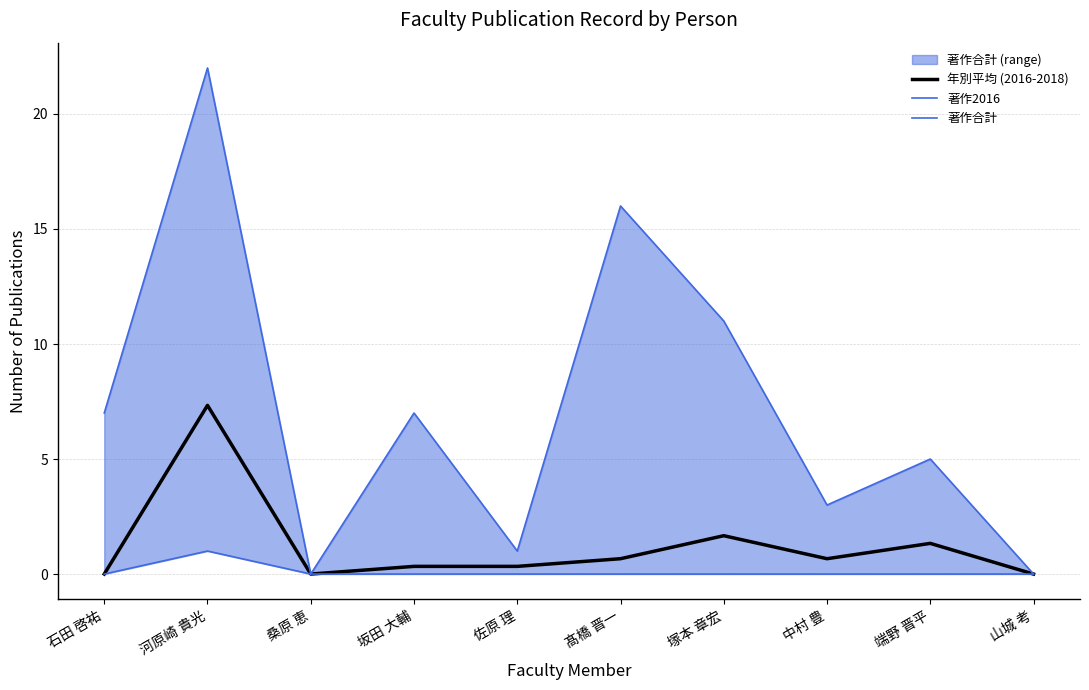

How many interior local peaks does the 年別平均 (2016-2018) series have?

3